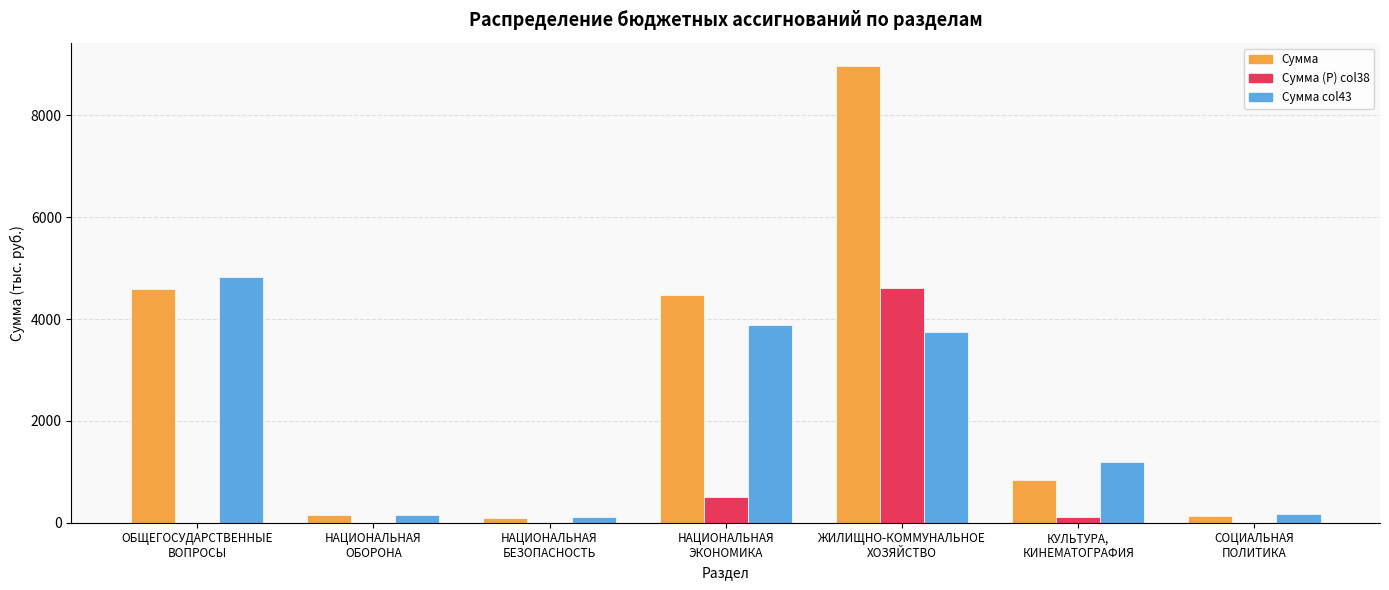

Which series has the largest total across all categories?

Сумма